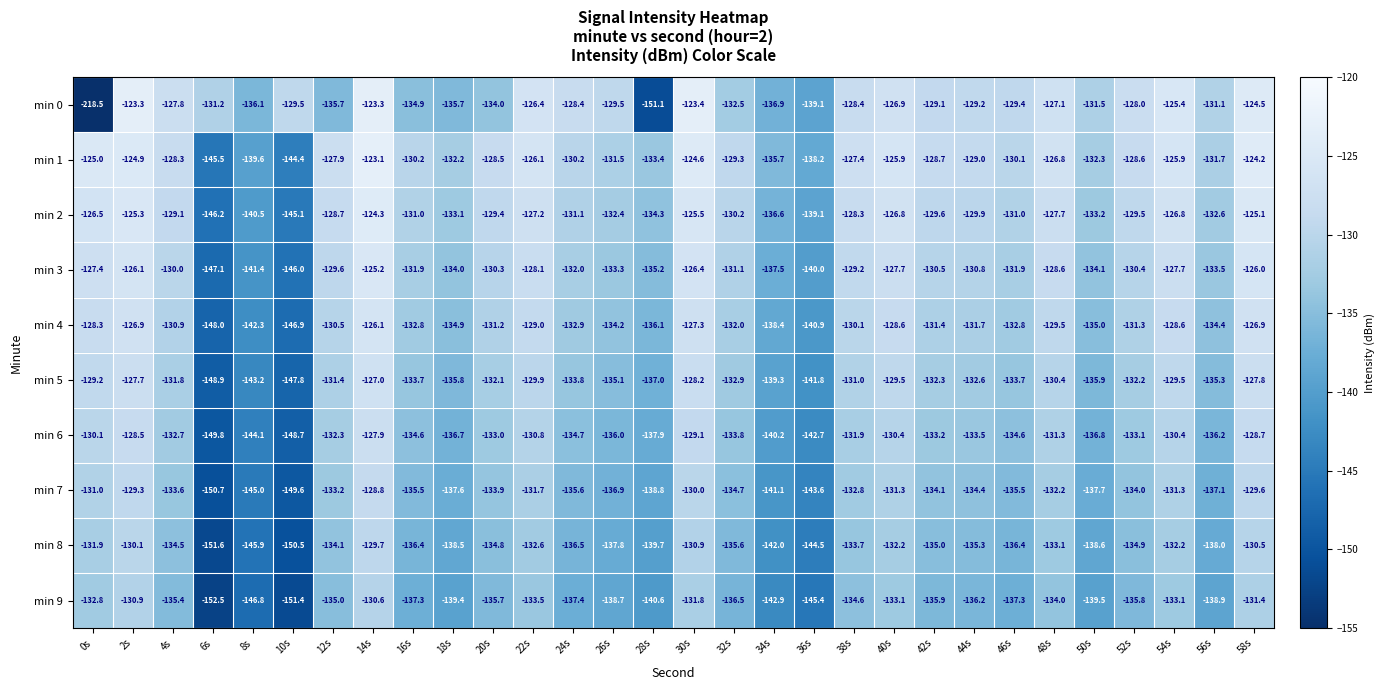

What is the greatest value displayed?

-123.1